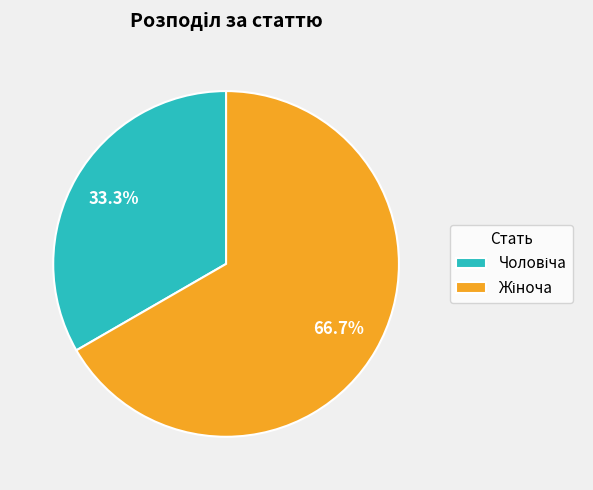

Is there a majority slice in this chart?

Yes